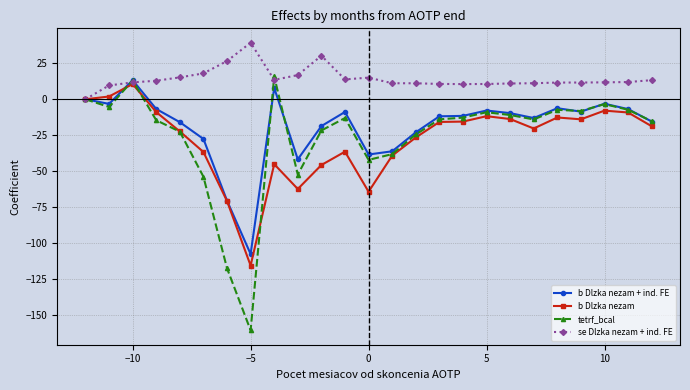

What is the value of the tetrf_bcal point at the 17th from the left?

-12.8